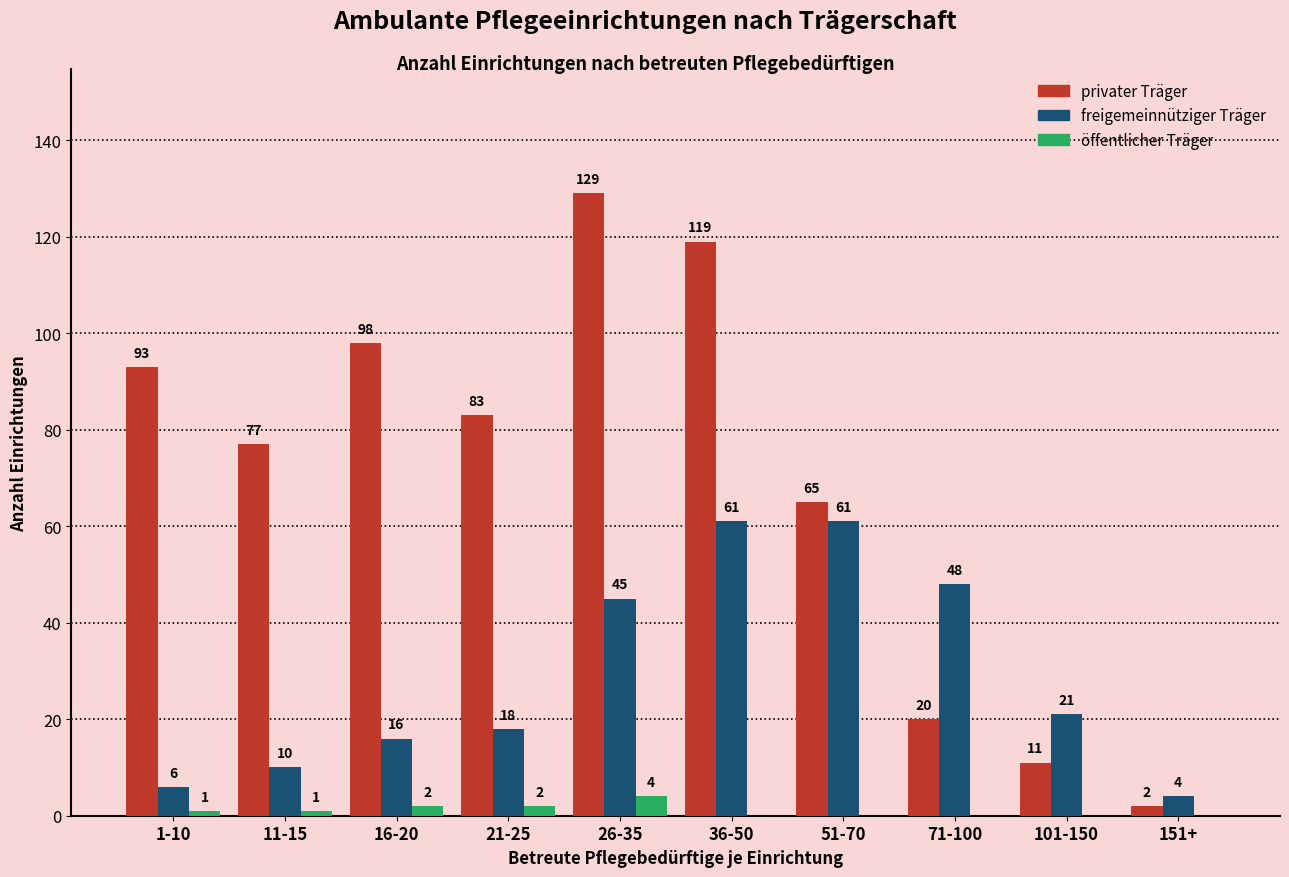

What is the highest value of the freigemeinnütziger Träger series?

61